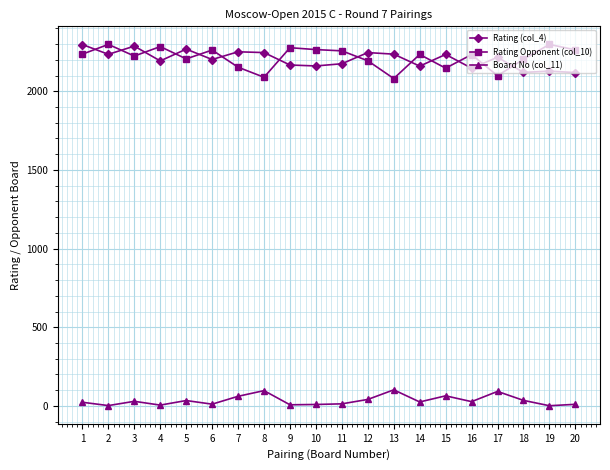

Is the value of Board No (col_11) at 16 greater than the value of Rating (col_4) at 18?

No